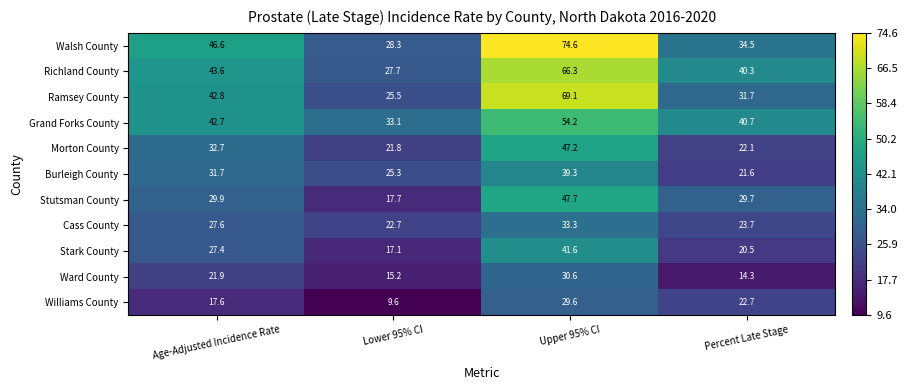

Which category has the highest value in the Stutsman County series?

Upper 95% CI